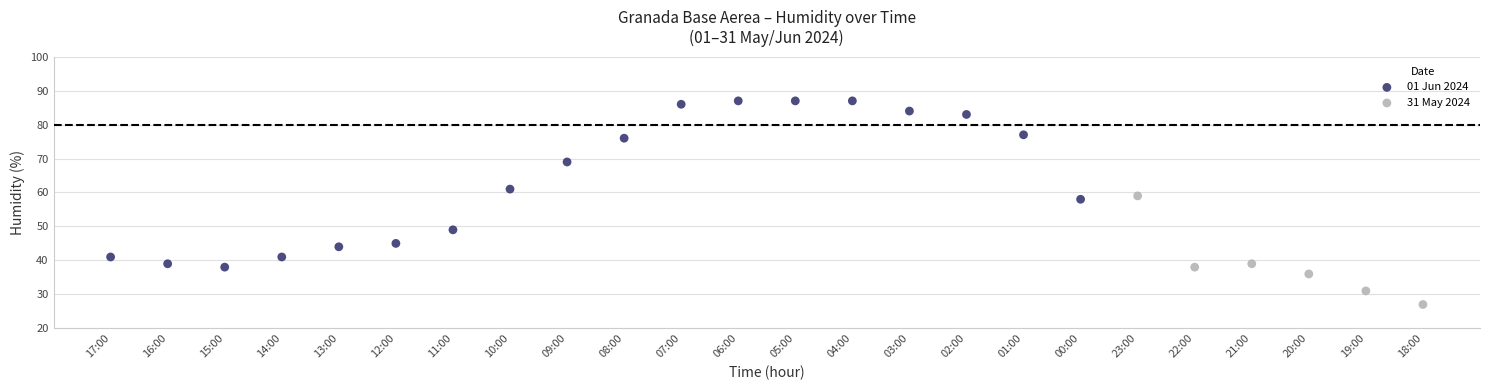

Which series reaches the maximum Y coordinate?

01 Jun 2024